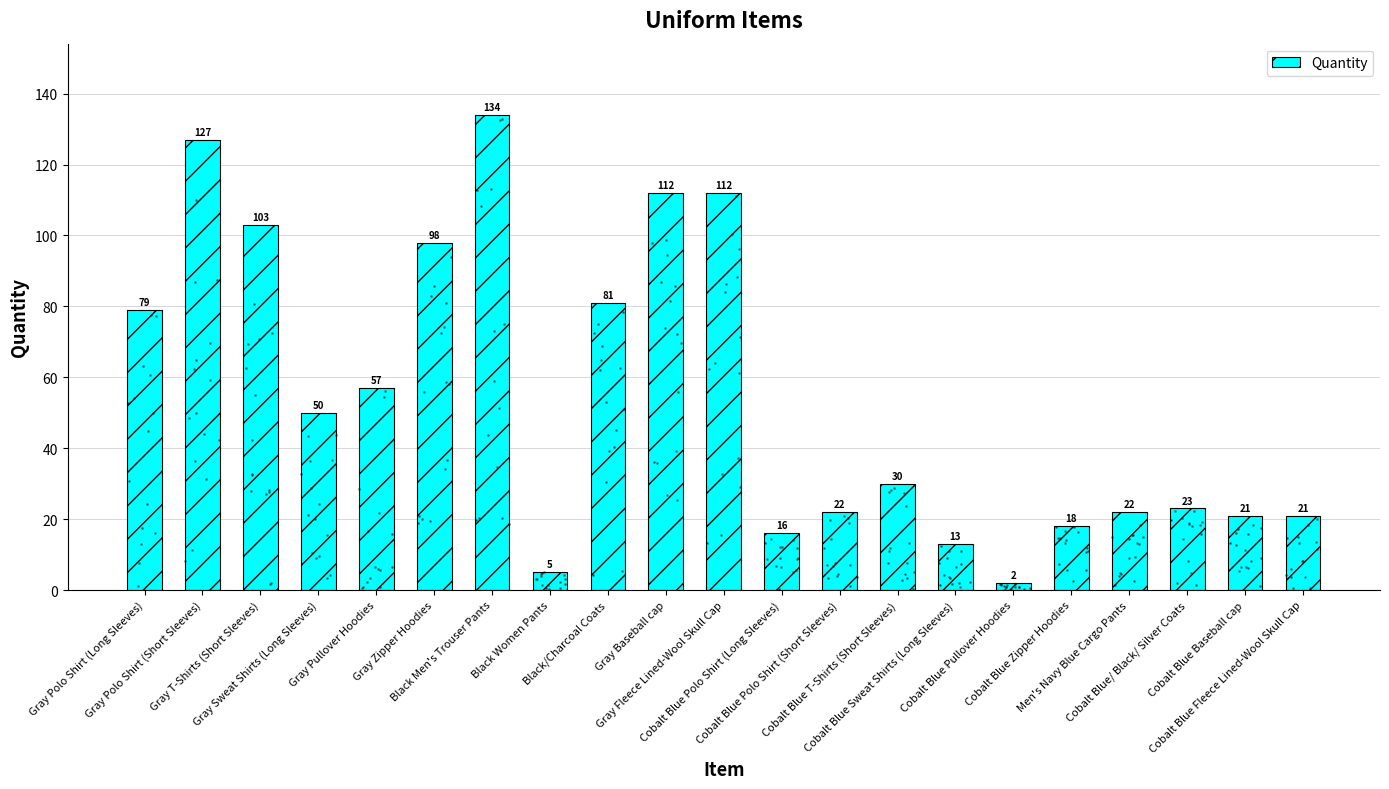

Which category has the lowest value across all series?

Cobalt Blue Pullover Hoodies